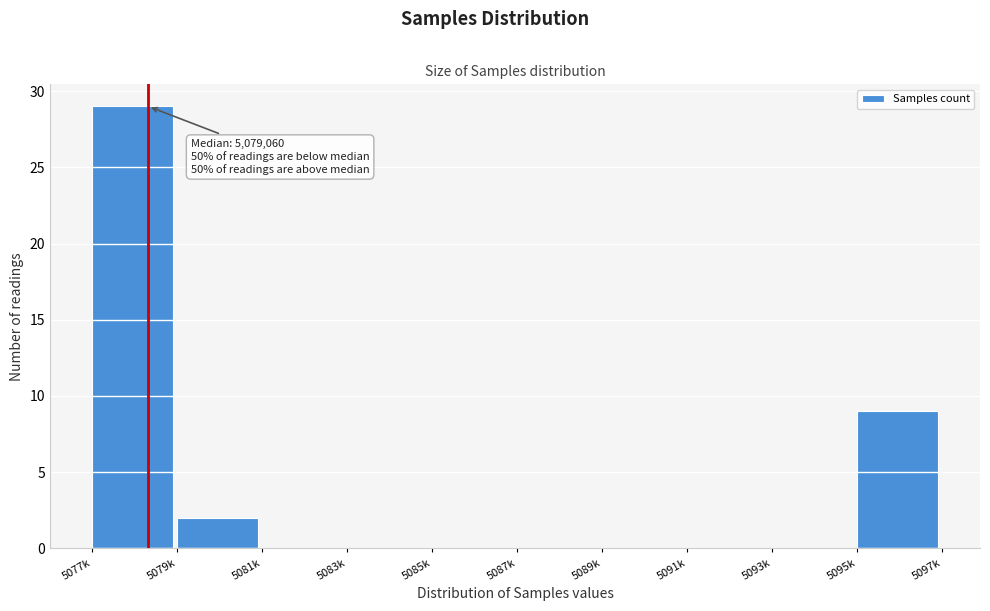

Reading right to left, extract all data points from this chart.

5095k=9	5093k=0	5091k=0	5089k=0	5087k=0	5085k=0	5083k=0	5081k=0	5079k=2	5077k=29